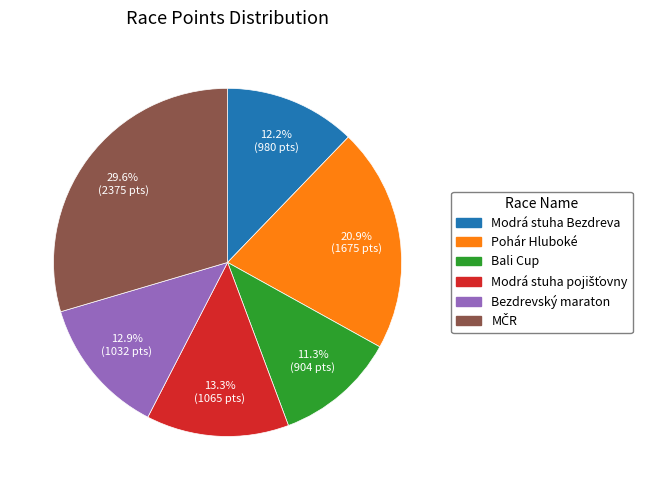

Is there a majority slice in this chart?

No